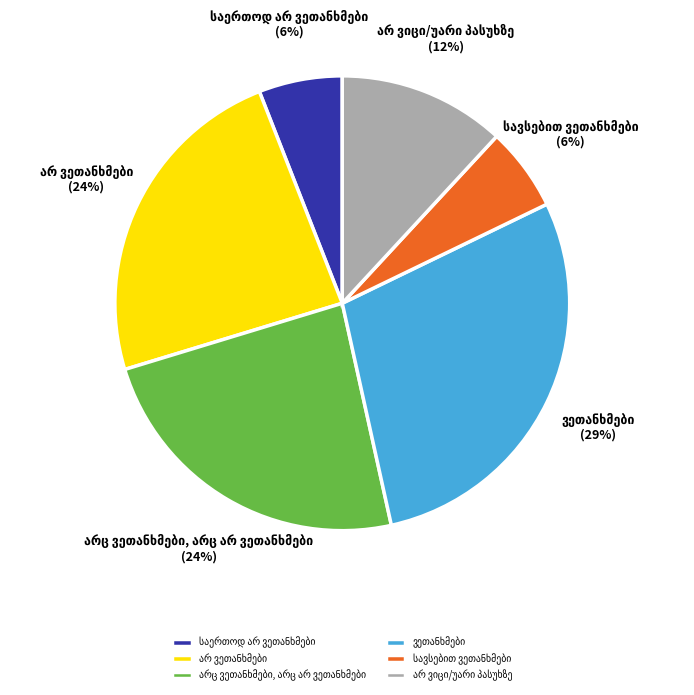

To the nearest percent, what is the difference between the largest and smallest slice percentages?

23%